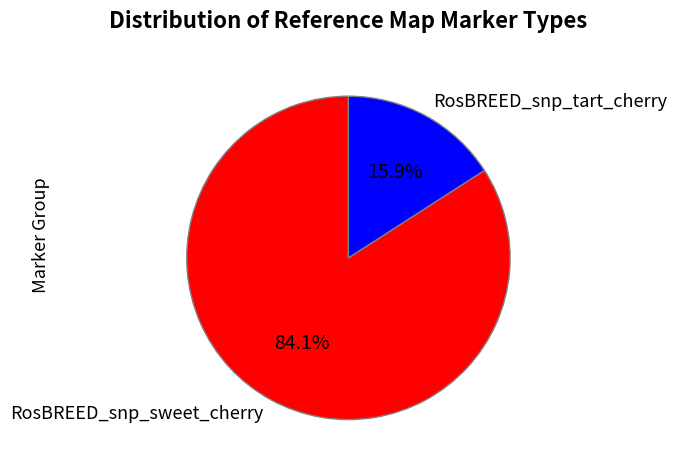

Do RosBREED_snp_sweet_cherry and RosBREED_snp_tart_cherry together represent more than half of the pie?

Yes